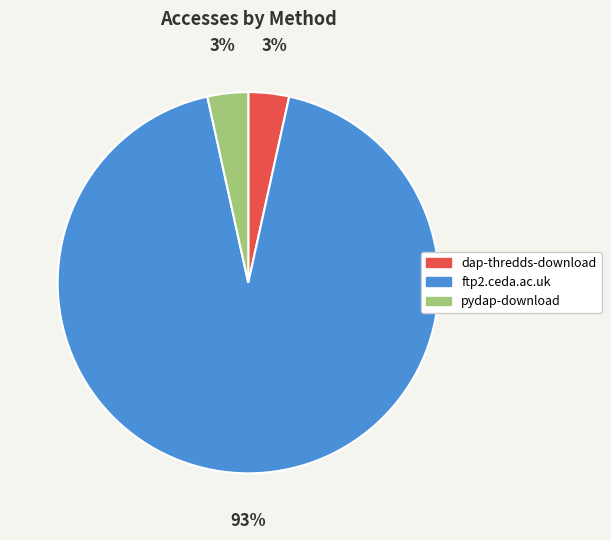

Combined, do pydap-download and dap-thredds-download account for over 50%?

No